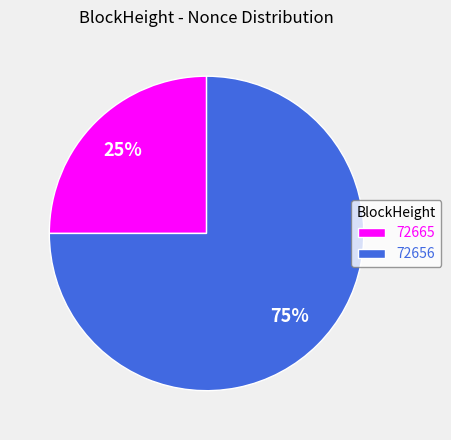

To the nearest percent, what is the average slice percentage?

50%